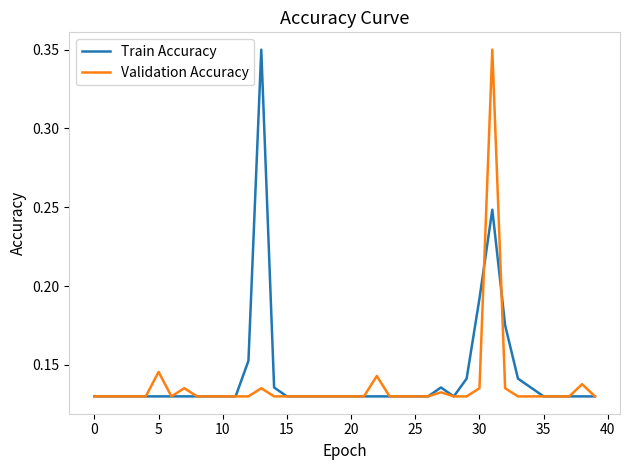

What are all the series names shown in the legend?

Train Accuracy, Validation Accuracy